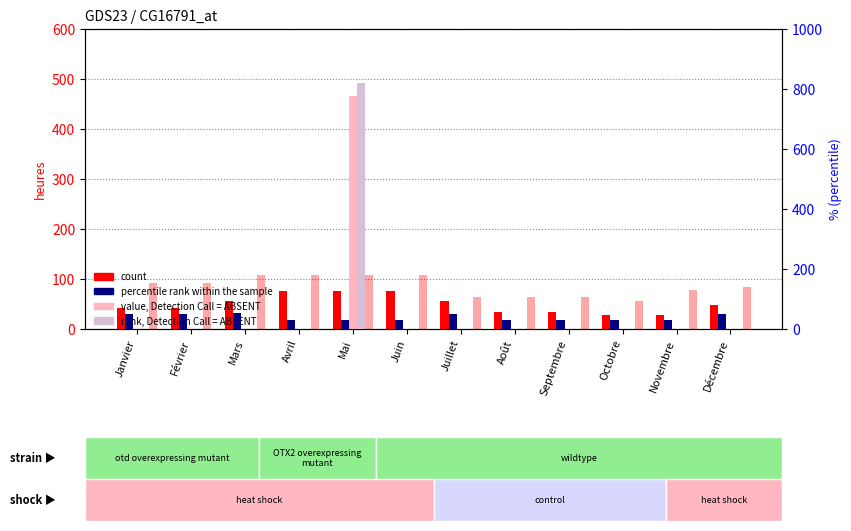

What is the difference between the maximum and minimum values in the value, Detection Call = ABSENT series?

465.7